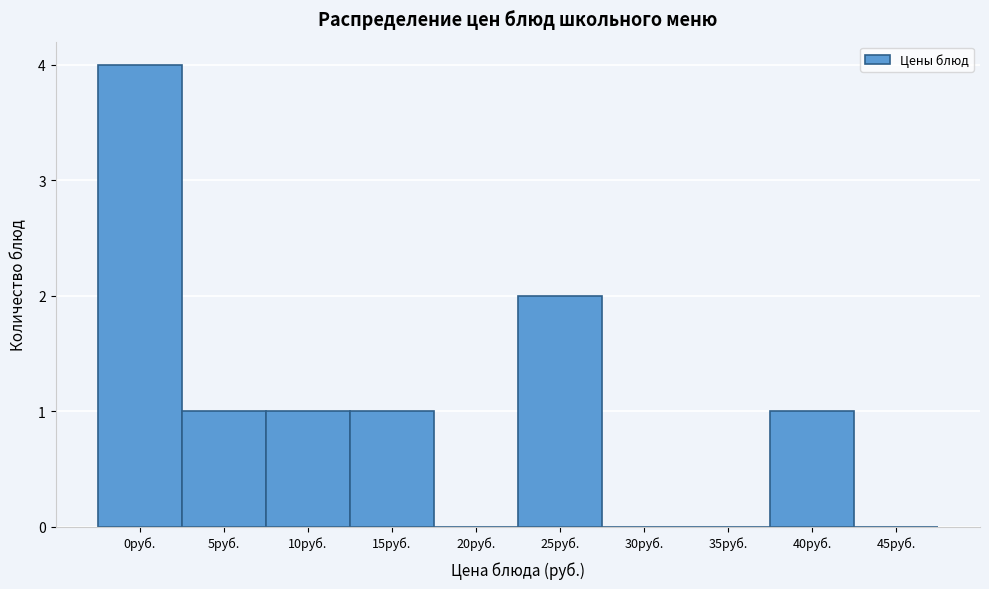

Reading right to left, list all the values displayed in this chart.

45руб.=0	40руб.=1	35руб.=0	30руб.=0	25руб.=2	20руб.=0	15руб.=1	10руб.=1	5руб.=1	0руб.=4